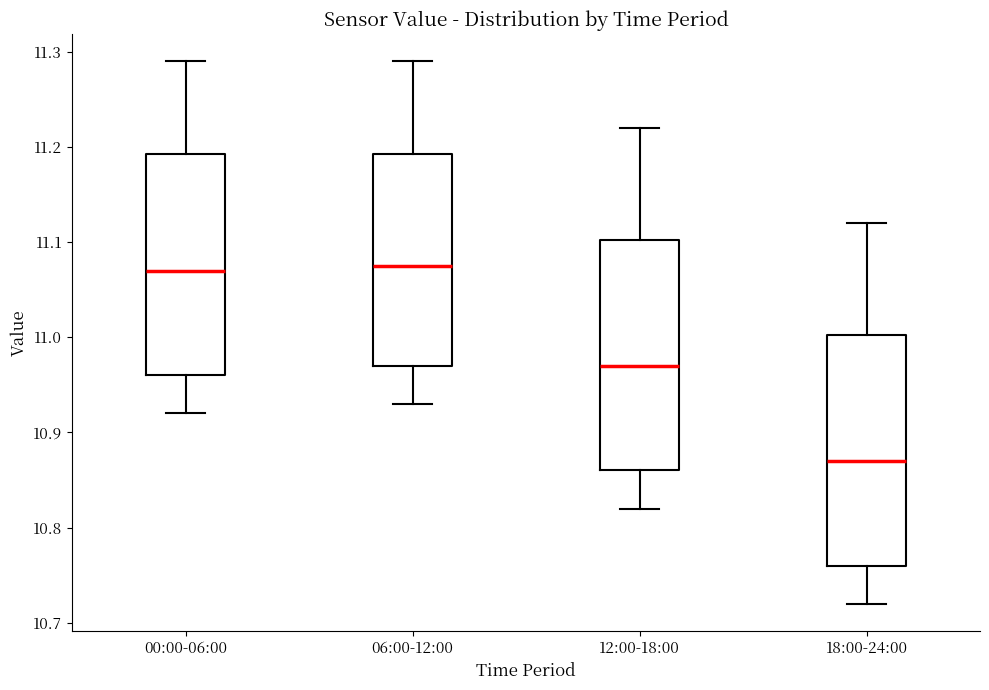

Where does the median line of the box for 00:00-06:00 sit on the y-axis? The values are not printed on the chart, so give them approximately, as read against the axis.

11.07